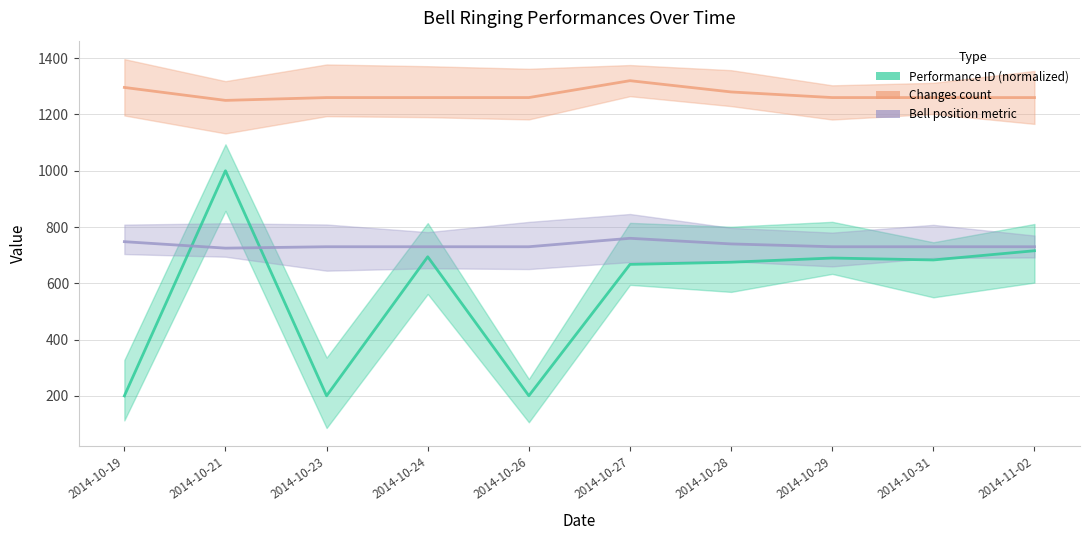

Which series has the largest range (max minus min)?

Performance ID (normalized)